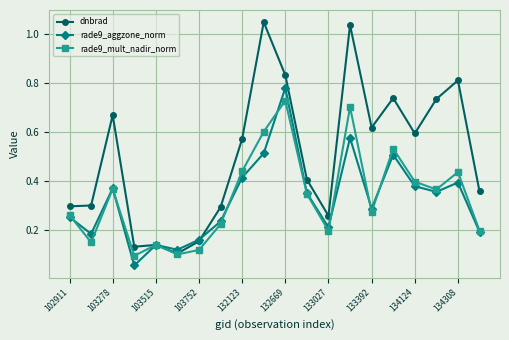

True or false: dnbrad has more than 1 interior local peaks.

True